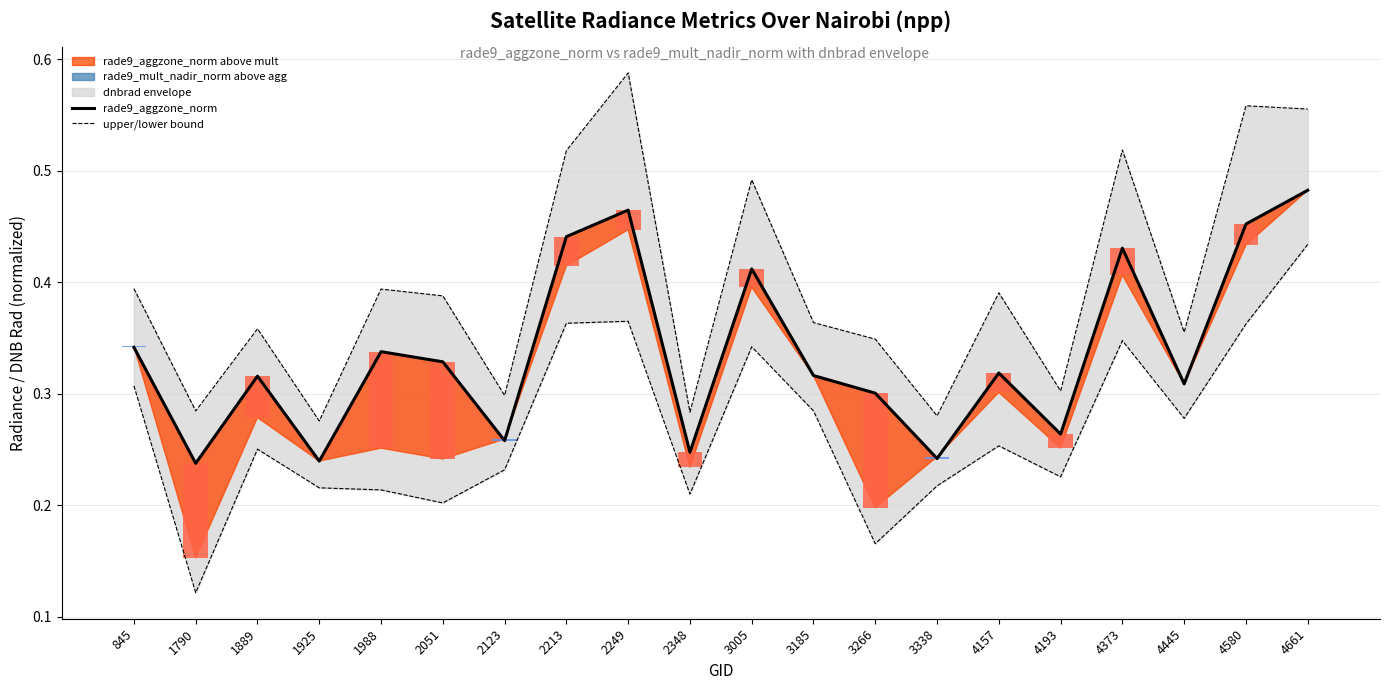

What is the value of the upper bound bar at the 15th from the left?

0.4